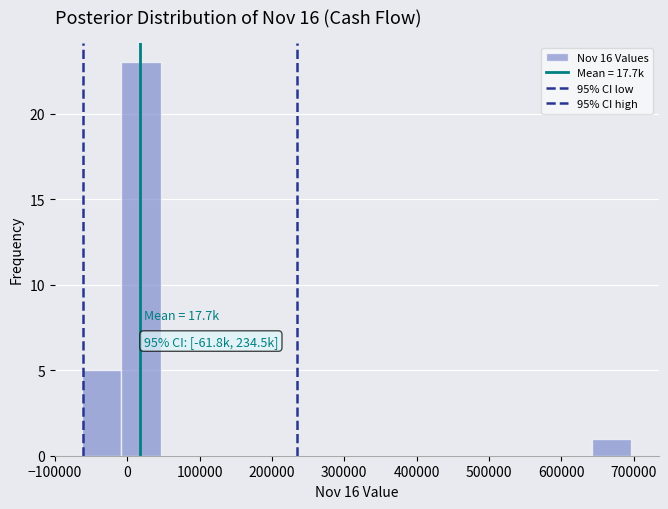

Over which range of the x-axis is the bar tallest?

-10000 to 50000